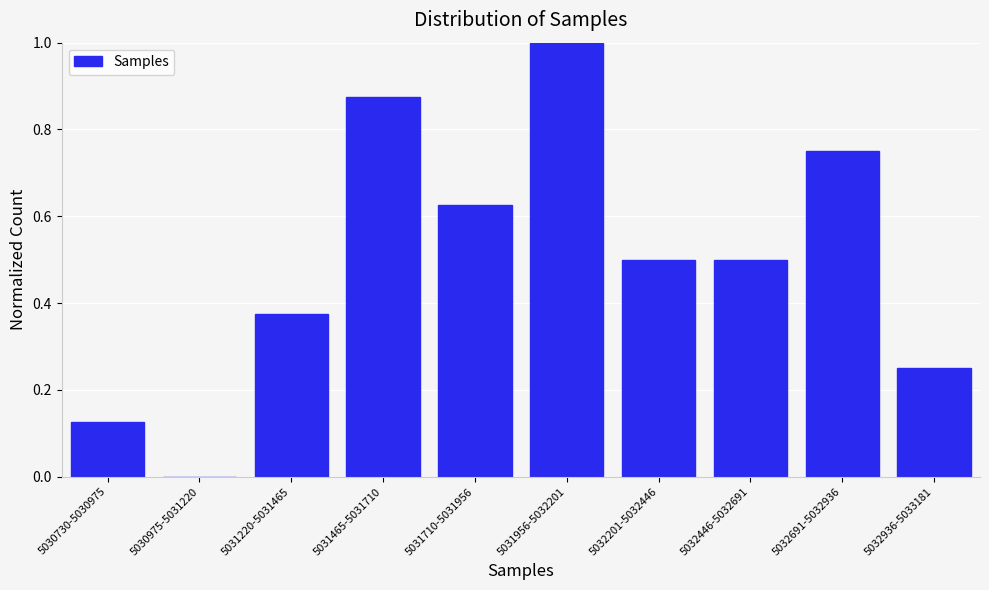

What is the sum of all values?

5.0